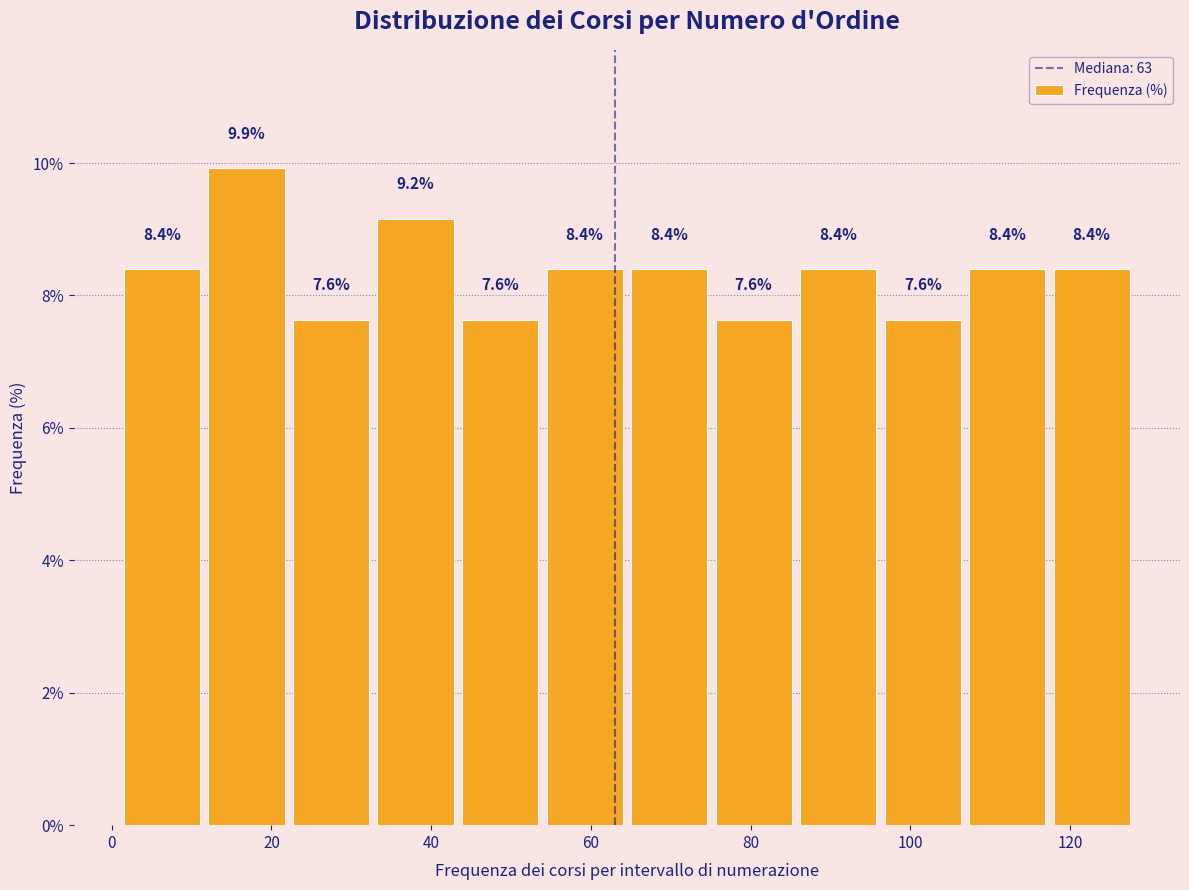

What is the height of the bar covering 44 to 54 on the x-axis? The bar edges are not printed on the chart, so give them approximately, as read against the axis.

7.6